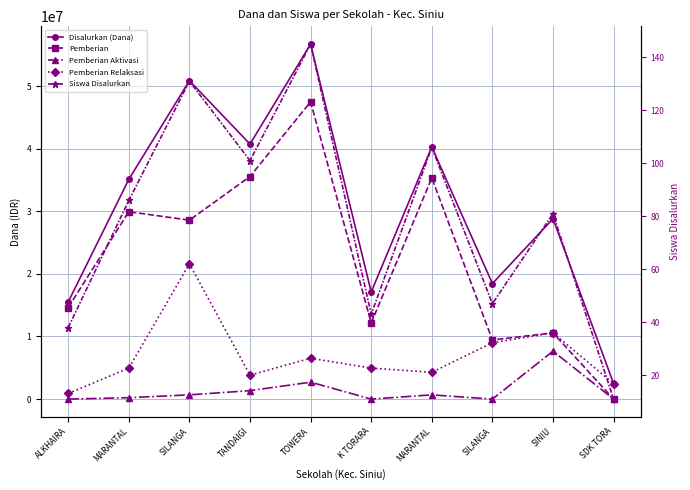

How many intersections are there between Siswa Disalurkan and Pemberian?

1